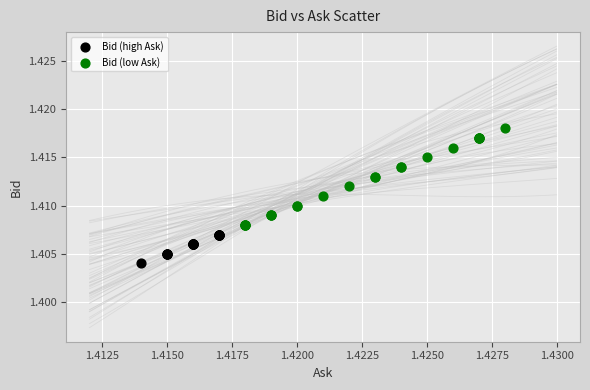

Which series has the largest Y range (max minus min)?

Bid (low Ask)